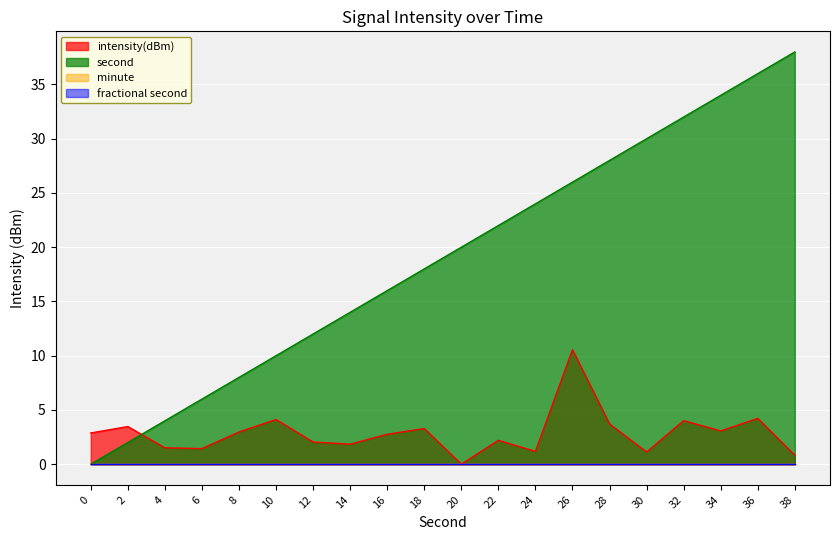

True or false: intensity(dBm) and second cross at least once.

True